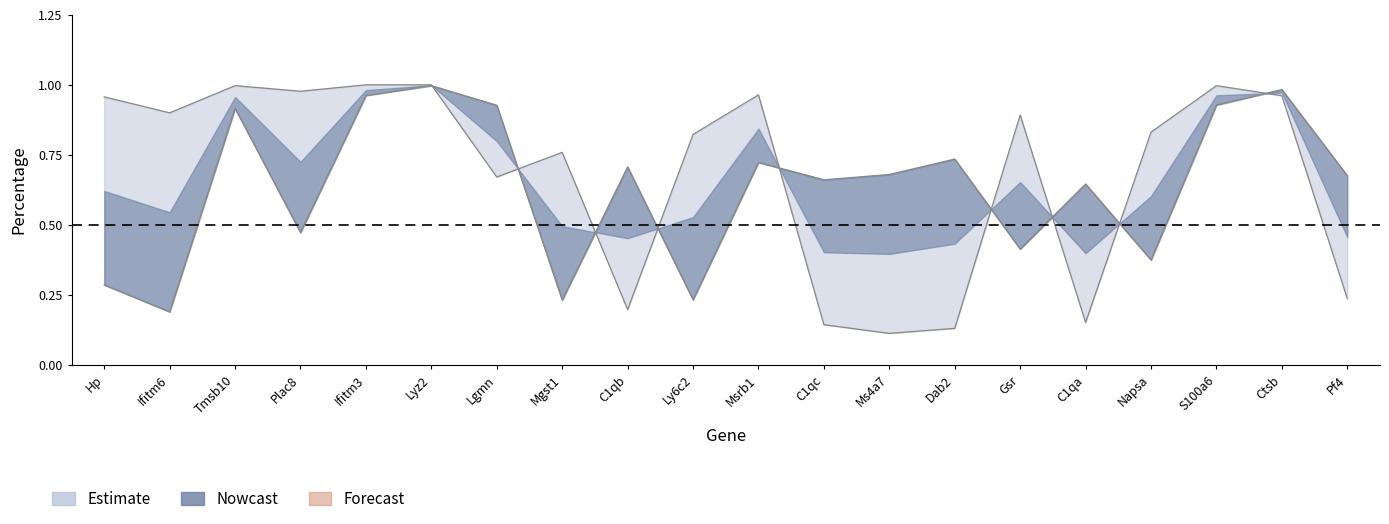

What is the average value of the pct.1 series?

0.7